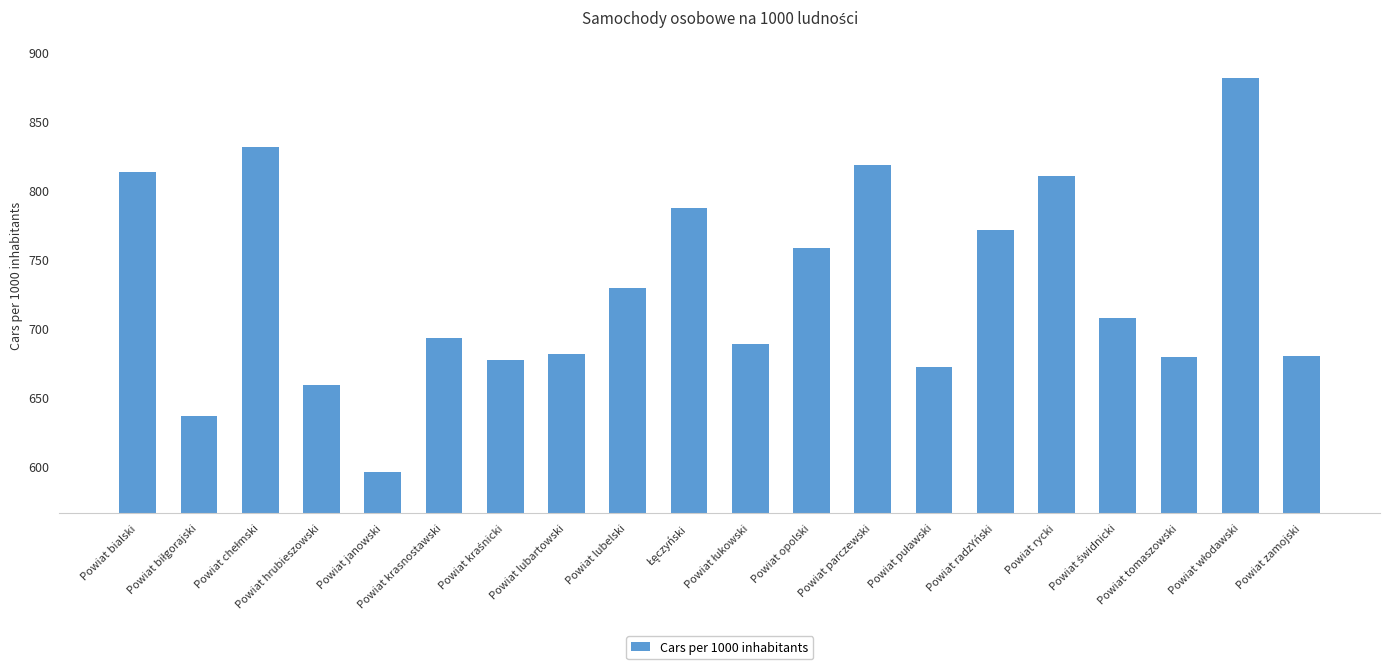

Which has a higher value, Powiat rycki or Powiat krasnostawski?

Powiat rycki